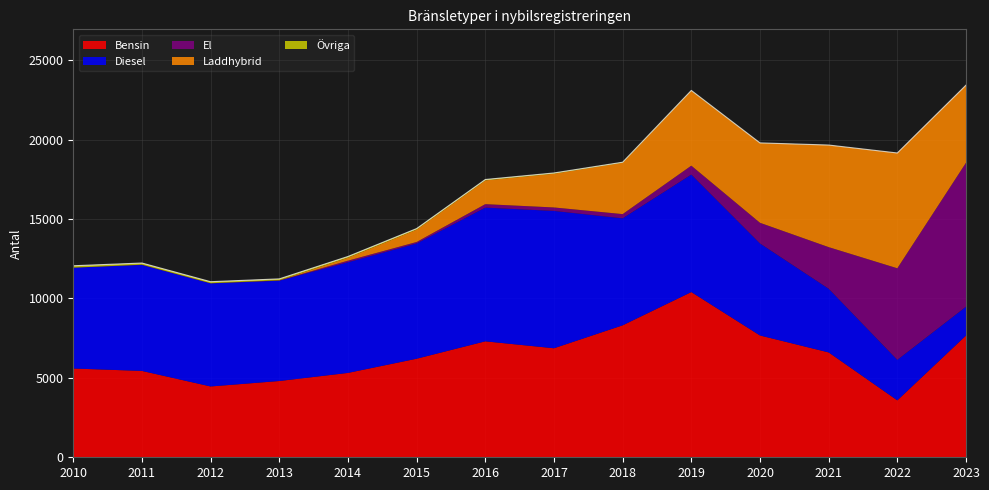

Does the chart have visible grid lines?

Yes